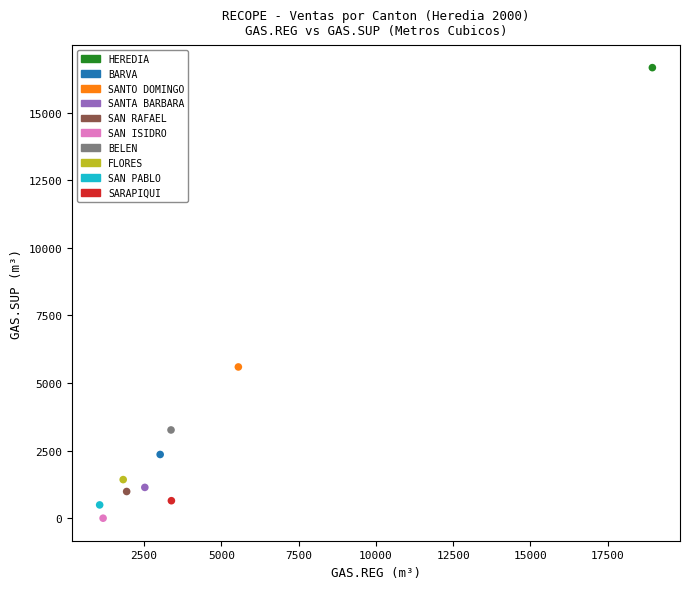

What are all the series names shown in the legend?

HEREDIA, BARVA, SANTO DOMINGO, SANTA BARBARA, SAN RAFAEL, SAN ISIDRO, BELEN, FLORES, SAN PABLO, SARAPIQUI